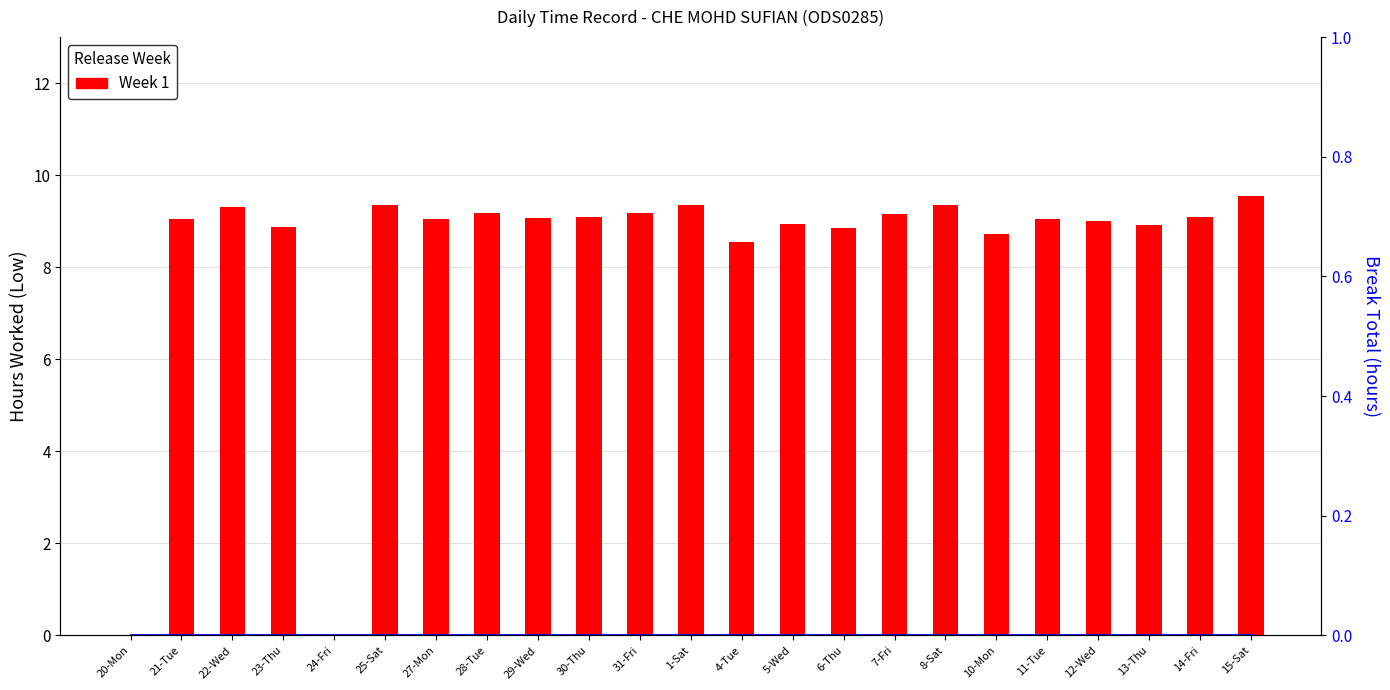

Reading left to right, list all the values displayed in this chart.

Week 1: 0.0	9.1	9.3	8.9	0.0	9.4	9.0	9.2	9.1	9.1	9.2	9.3	8.5	8.9	8.9	9.2	9.3	8.7	9.1	9.0	8.9	9.1	9.6
Break Total: 0.0	0.0	0.0	0.0	0.0	0.0	0.0	0.0	0.0	0.0	0.0	0.0	0.0	0.0	0.0	0.0	0.0	0.0	0.0	0.0	0.0	0.0	0.0